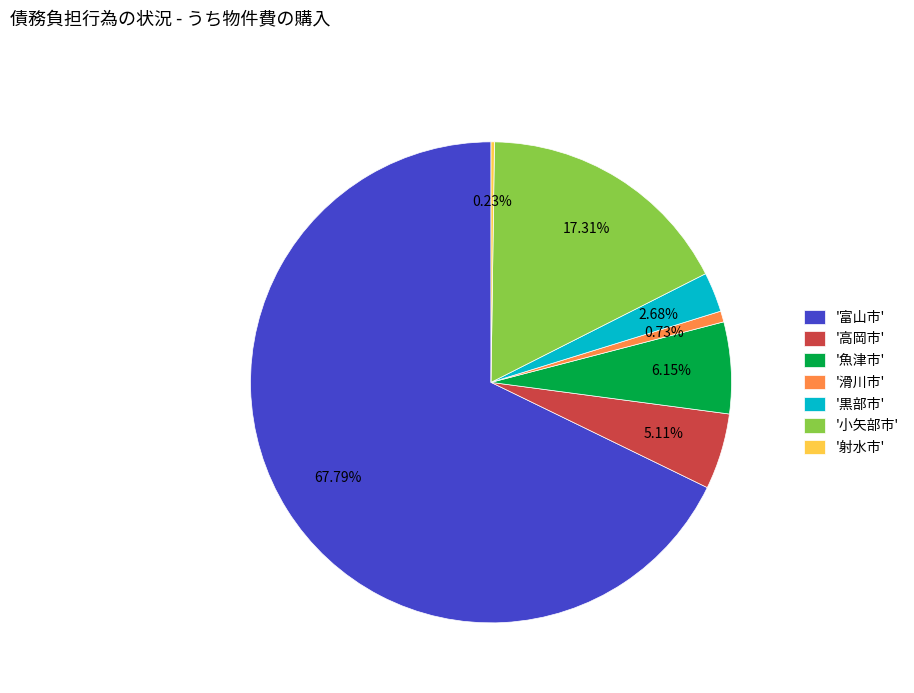

Is there a majority slice in this chart?

Yes